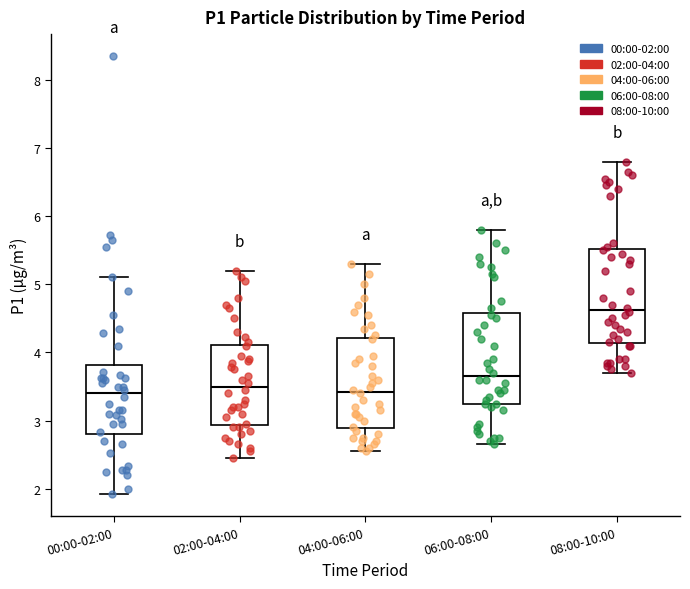

Reading left to right, read every box against the y-axis: the position of its median line, the range the box covers, and the ends of its whiskers. The values are not printed on the chart, so give them approximately, as read against the axis.

00:00-02:00: median 3.4, box 2.8 to 3.8, whiskers 1.9 to 5.1
02:00-04:00: median 3.5, box 2.9 to 4.1, whiskers 2.5 to 5.2
04:00-06:00: median 3.4, box 2.9 to 4.2, whiskers 2.6 to 5.3
06:00-08:00: median 3.7, box 3.2 to 4.6, whiskers 2.7 to 5.8
08:00-10:00: median 4.6, box 4.1 to 5.5, whiskers 3.7 to 6.8